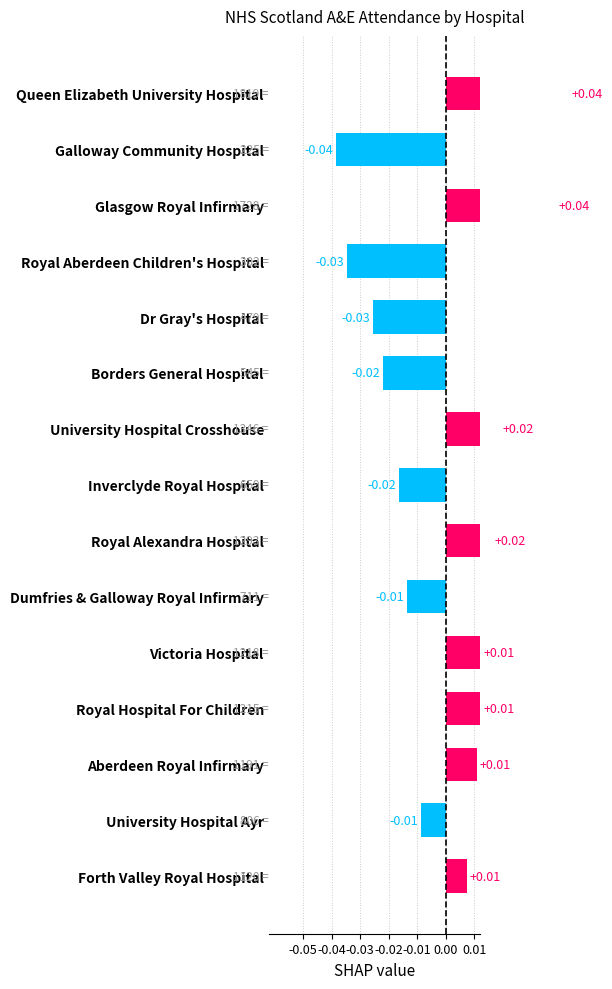

How many data points are above 0?

8